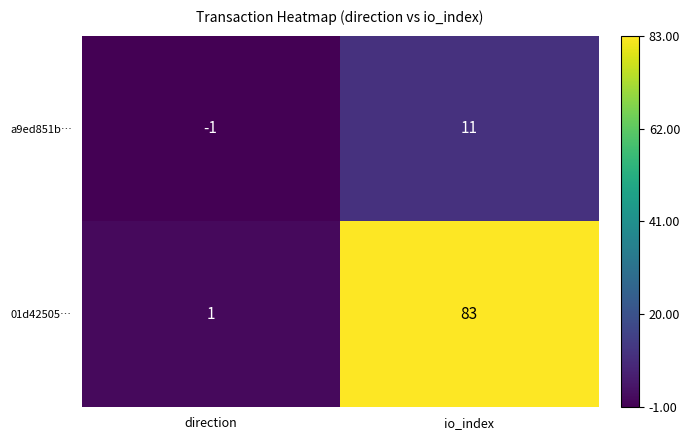

Between direction and io_index, which series saw the biggest shift?

01d42505…